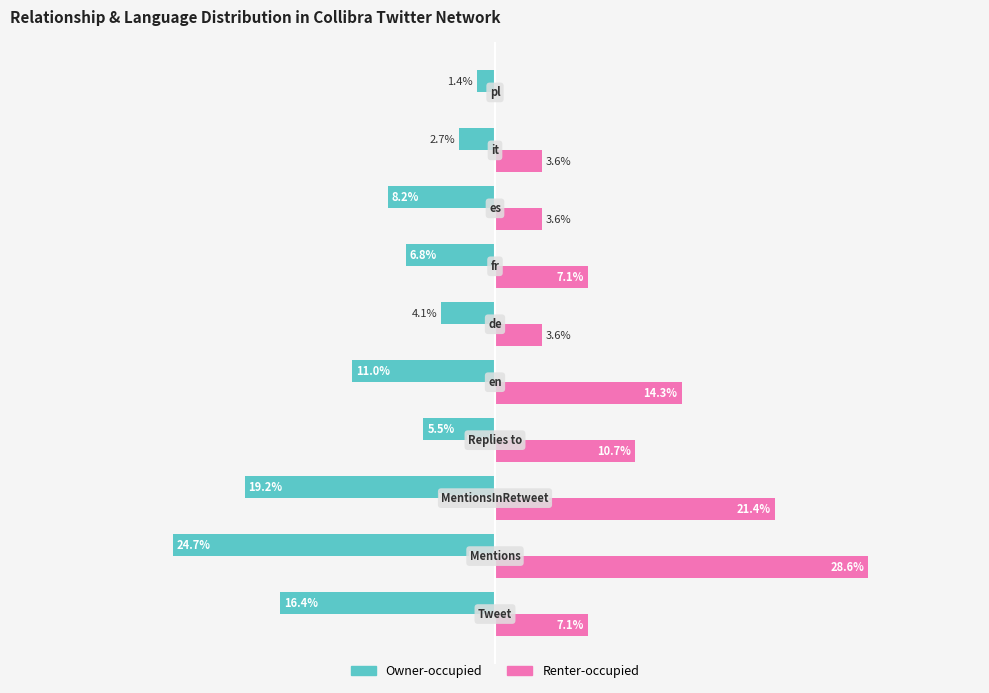

What is the sum of all Renter-occupied values?

100.0